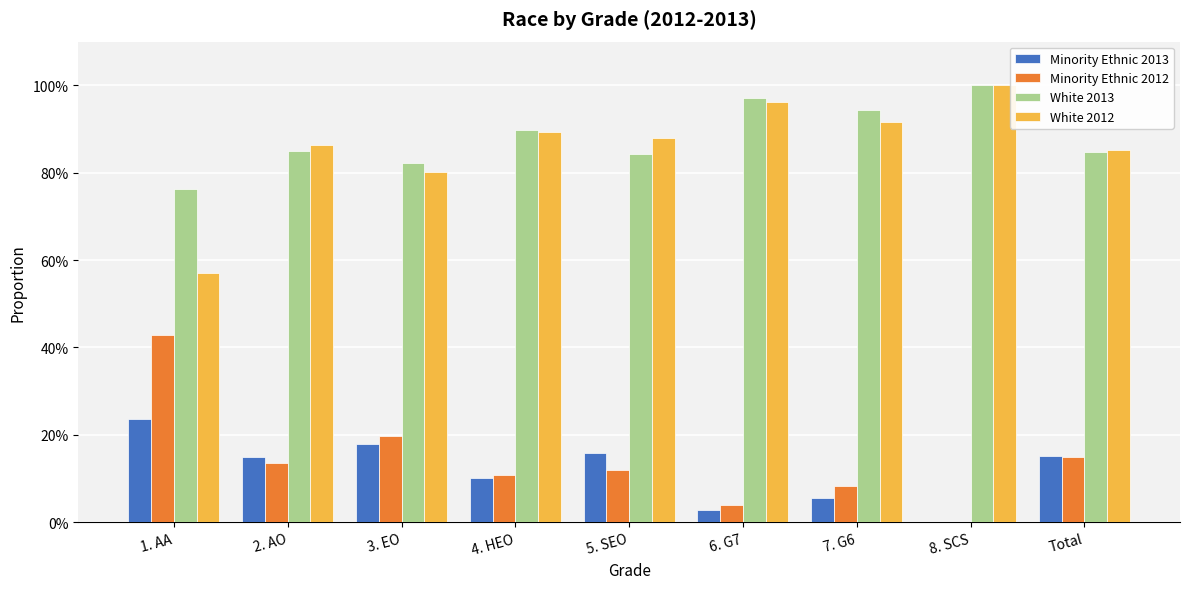

What position from the right is 4. HEO?

6